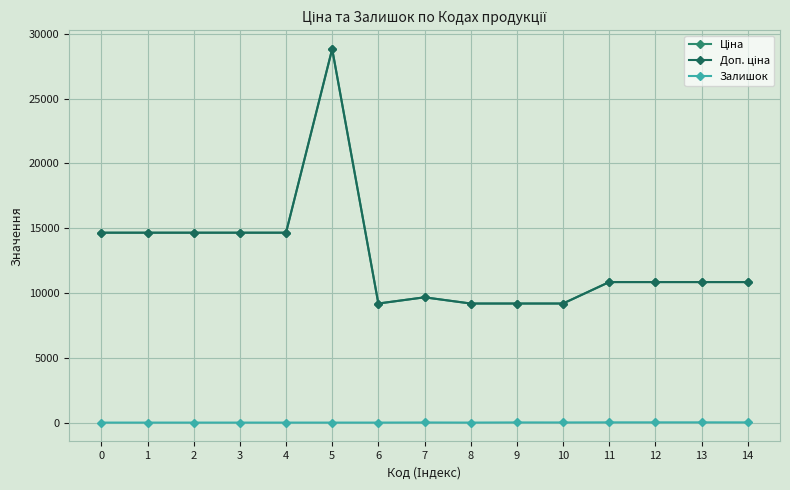

Which series has the widest spread of values?

Ціна